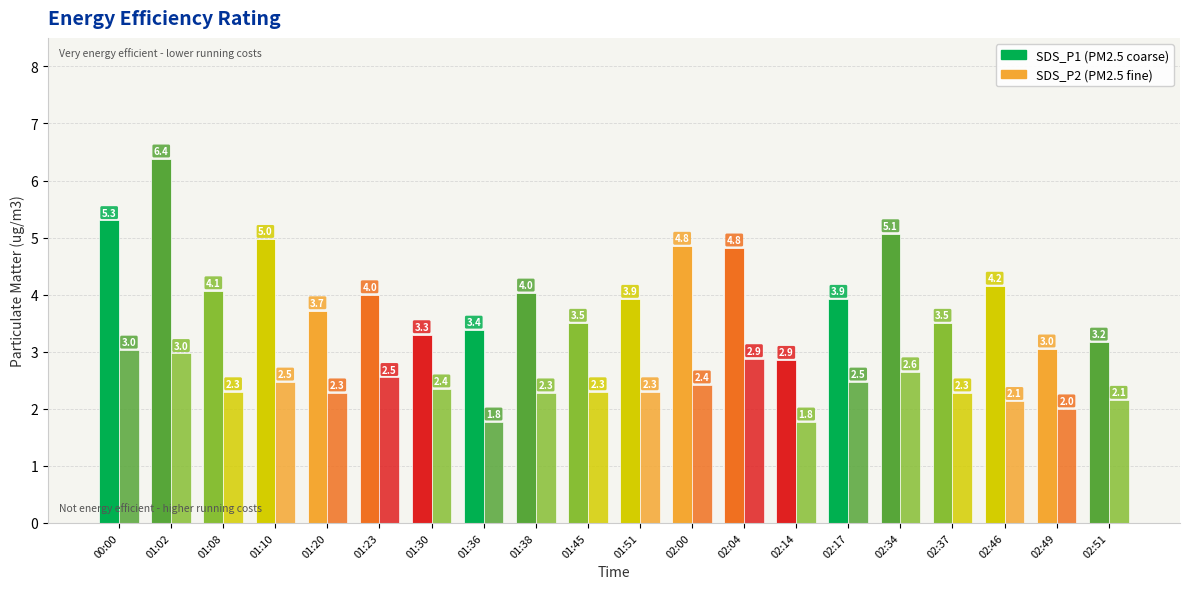

Reading left to right, transcribe all the data shown in this chart.

SDS_P1: 5.3	6.4	4.1	5.0	3.7	4.0	3.3	3.4	4.0	3.5	3.9	4.8	4.8	2.9	3.9	5.1	3.5	4.2	3.0	3.2
SDS_P2: 3.0	3.0	2.3	2.5	2.3	2.5	2.4	1.8	2.3	2.3	2.3	2.4	2.9	1.8	2.5	2.6	2.3	2.1	2.0	2.1